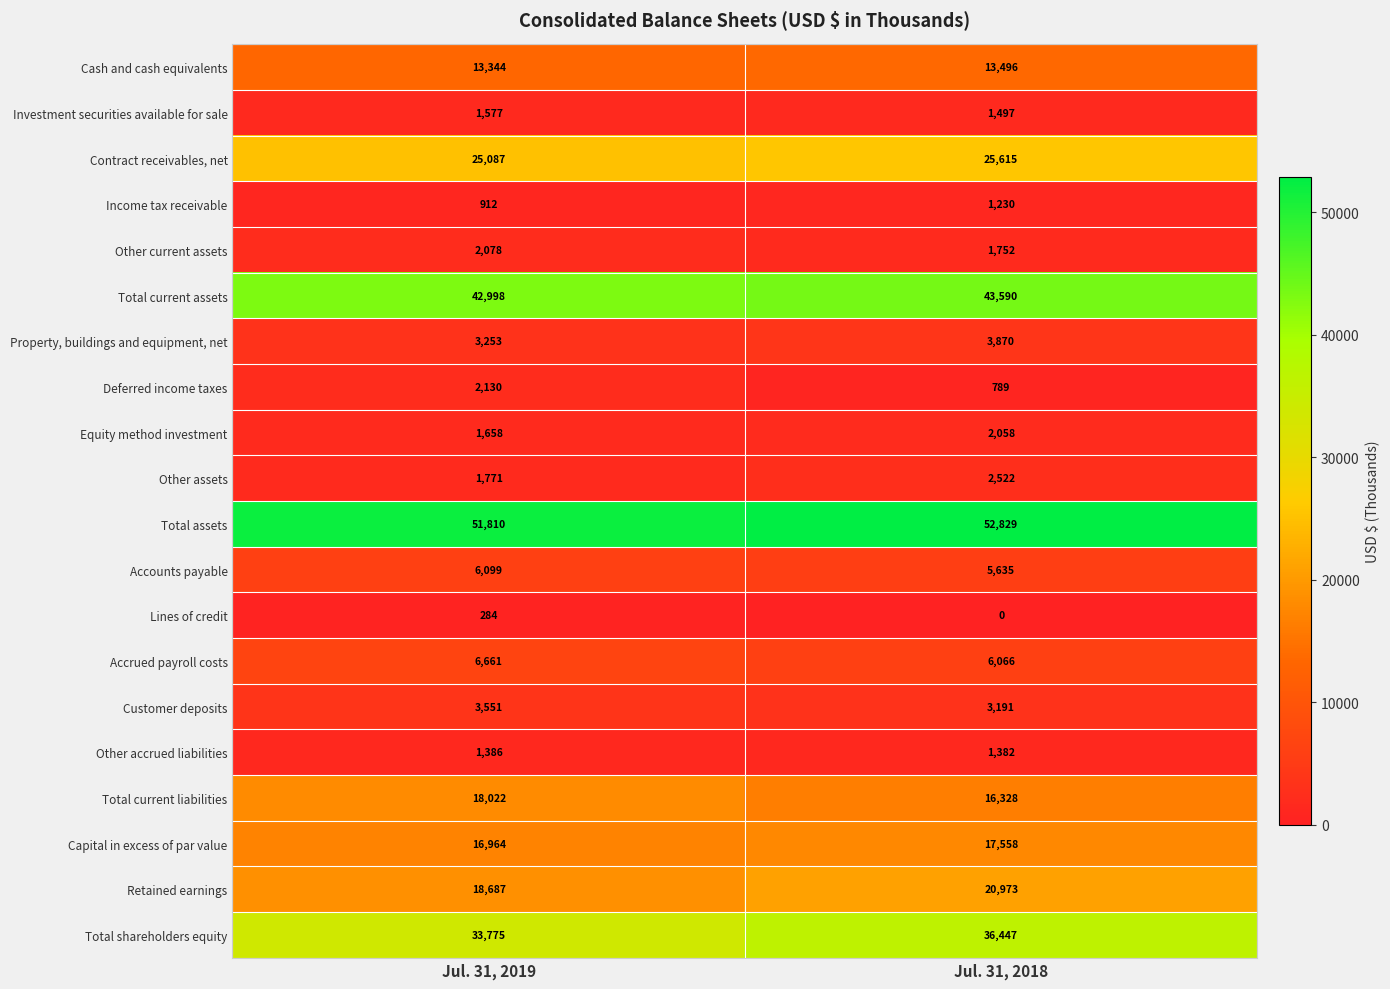

Is the value of Other accrued liabilities at Jul. 31, 2019 greater than the value of Income tax receivable at Jul. 31, 2018?

Yes